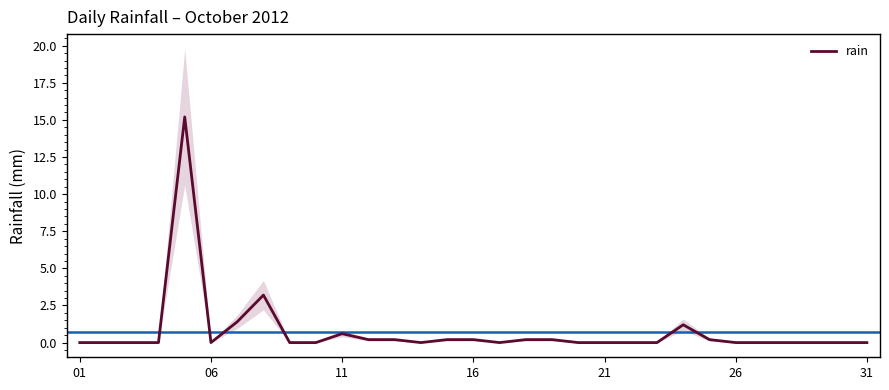

What is the highest value of the rain series?

15.2